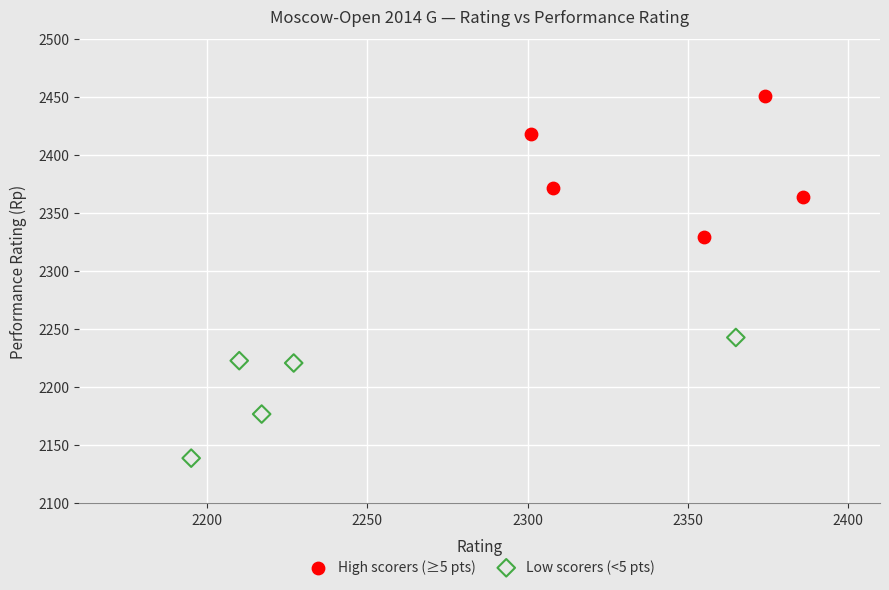

What are all the series names shown in the legend?

High scorers (≥5 pts), Low scorers (<5 pts)